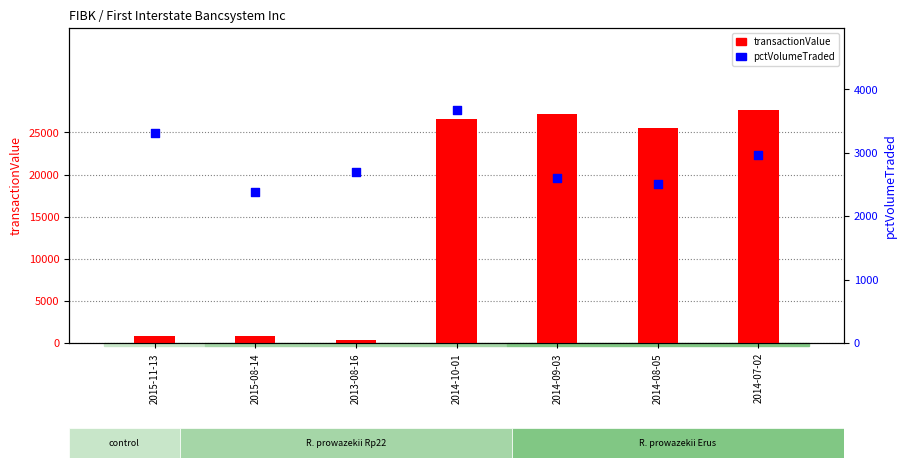

Which series reaches the minimum Y coordinate?

transactionValue